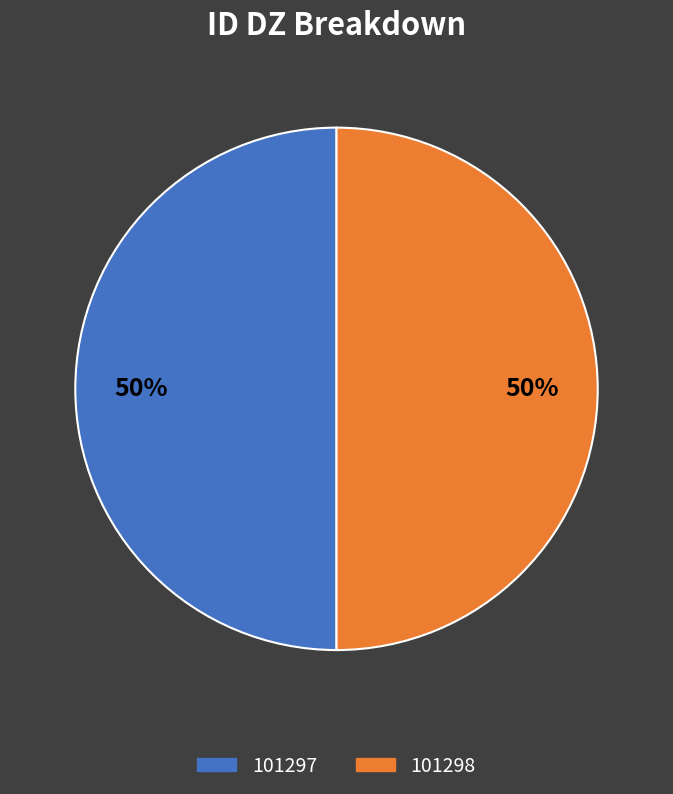

To the nearest percent, what is the combined percentage of 101298 and 101297?

100%